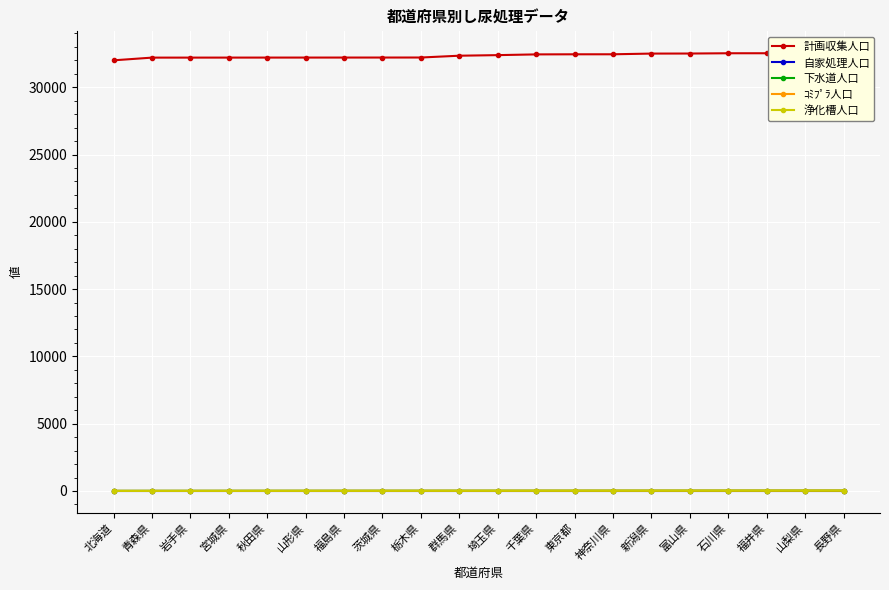

True or false: ｺﾐﾌﾟﾗ人口 and 計画収集人口 intersect in this chart.

False